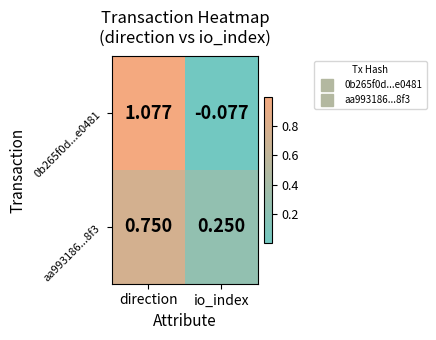

Is the value of 0b265f0d...e0481 at direction greater than the value of aa993186...8f3 at direction?

Yes